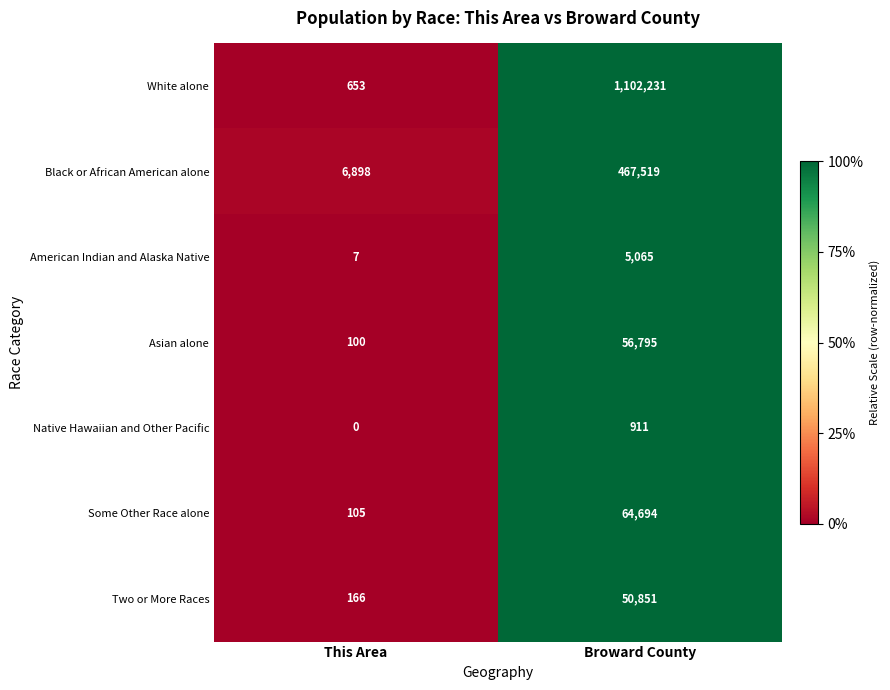

List the series in order of their peak value, highest first.

White alone, Black or African American alone, Some Other Race alone, Asian alone, Two or More Races, American Indian and Alaska Native, Native Hawaiian and Other Pacific